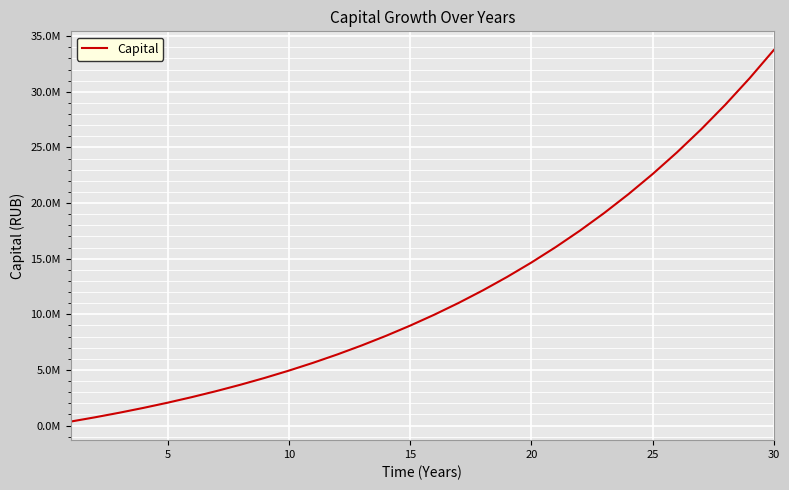

What is the difference between the maximum and minimum values?

33407816.0